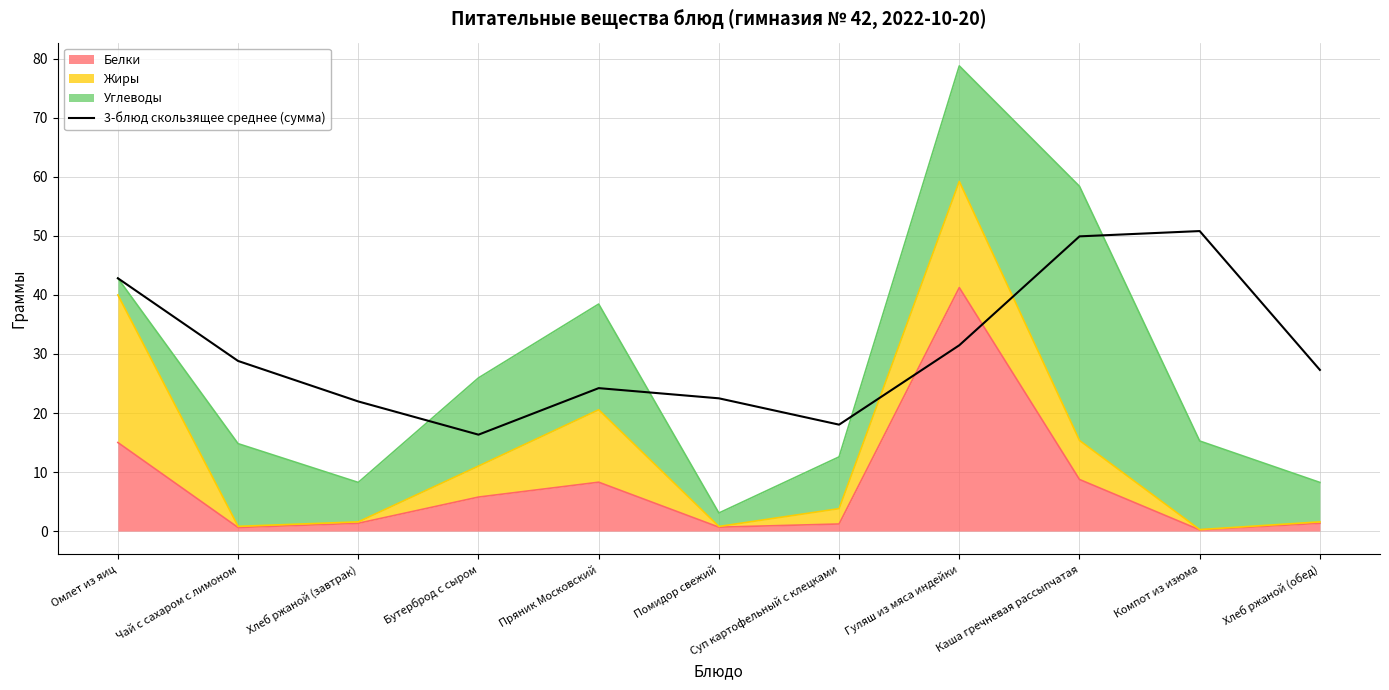

What is the value of the 8th point from the left?

31.5